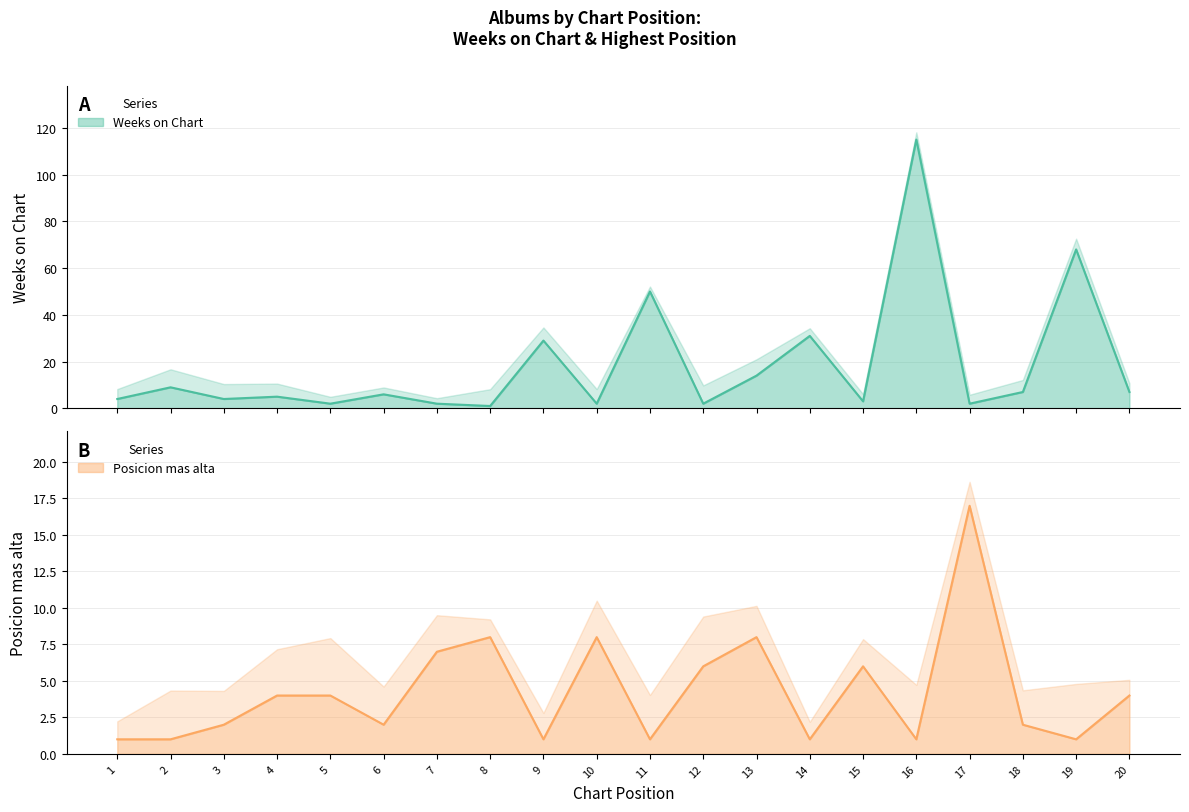

True or false: Posicion mas alta has a value of 7 at 20.

False